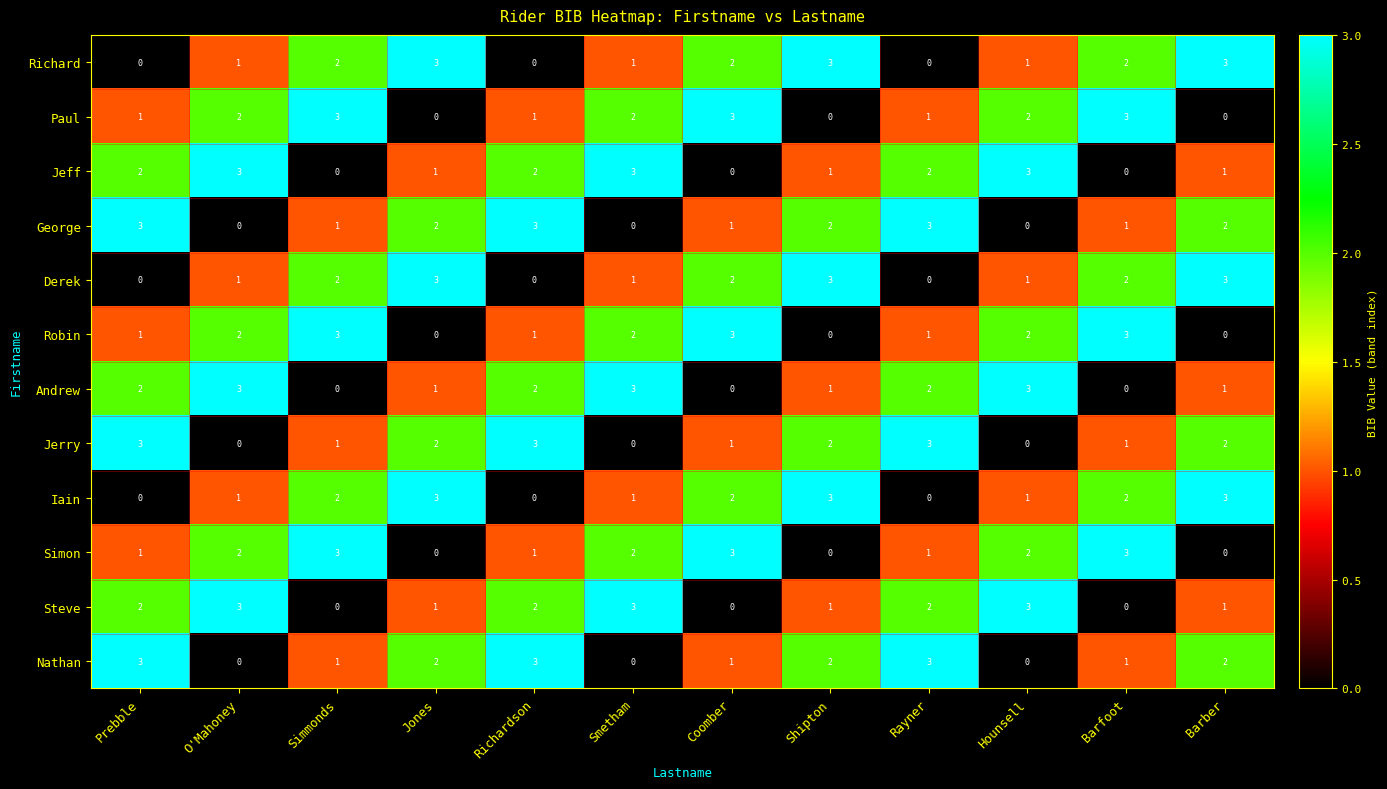

What is the difference between the Paul values at Jones and Barfoot?

3